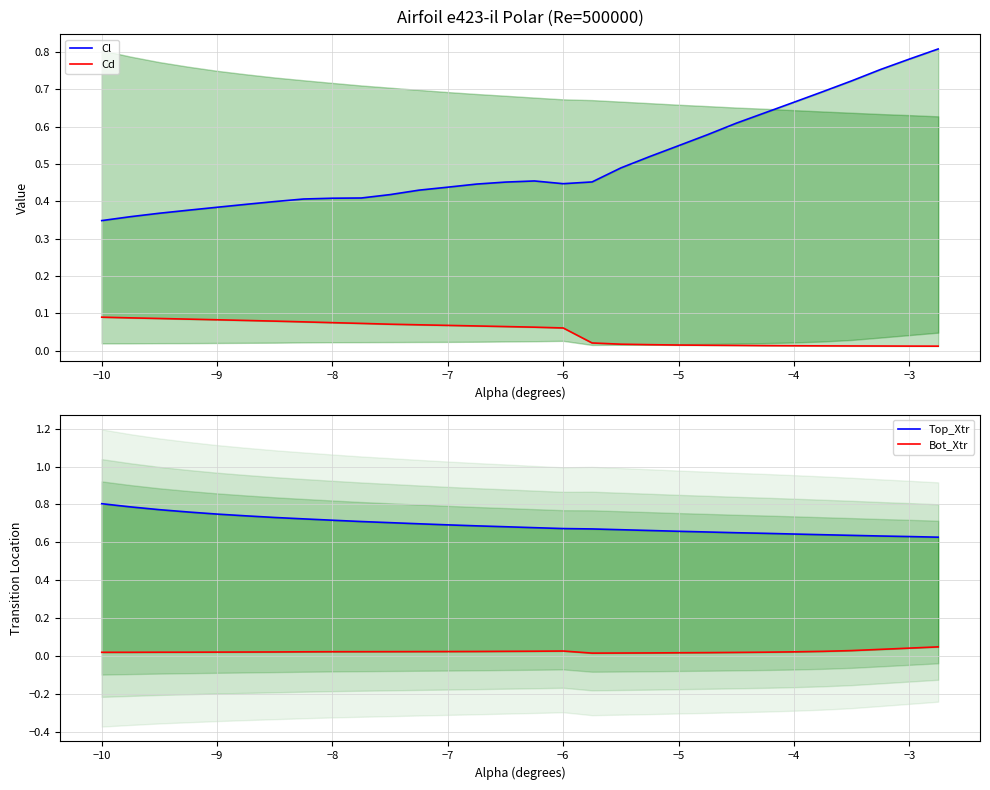

Reading left to right, transcribe all the data shown in this chart.

Cl: 0.3	0.4	0.4	0.4	0.4	0.4	0.4	0.4	0.4	0.4	0.4	0.4	0.4	0.4	0.5	0.5	0.4	0.5	0.5	0.5	0.5	0.6	0.6	0.6	0.7	0.7	0.7	0.8	0.8	0.8
Cd: 0.1	0.1	0.1	0.1	0.1	0.1	0.1	0.1	0.1	0.1	0.1	0.1	0.1	0.1	0.1	0.1	0.1	0.0	0.0	0.0	0.0	0.0	0.0	0.0	0.0	0.0	0.0	0.0	0.0	0.0
Top_Xtr: 0.8	0.8	0.8	0.8	0.7	0.7	0.7	0.7	0.7	0.7	0.7	0.7	0.7	0.7	0.7	0.7	0.7	0.7	0.7	0.7	0.7	0.7	0.7	0.6	0.6	0.6	0.6	0.6	0.6	0.6
Bot_Xtr: 0.0	0.0	0.0	0.0	0.0	0.0	0.0	0.0	0.0	0.0	0.0	0.0	0.0	0.0	0.0	0.0	0.0	0.0	0.0	0.0	0.0	0.0	0.0	0.0	0.0	0.0	0.0	0.0	0.0	0.0